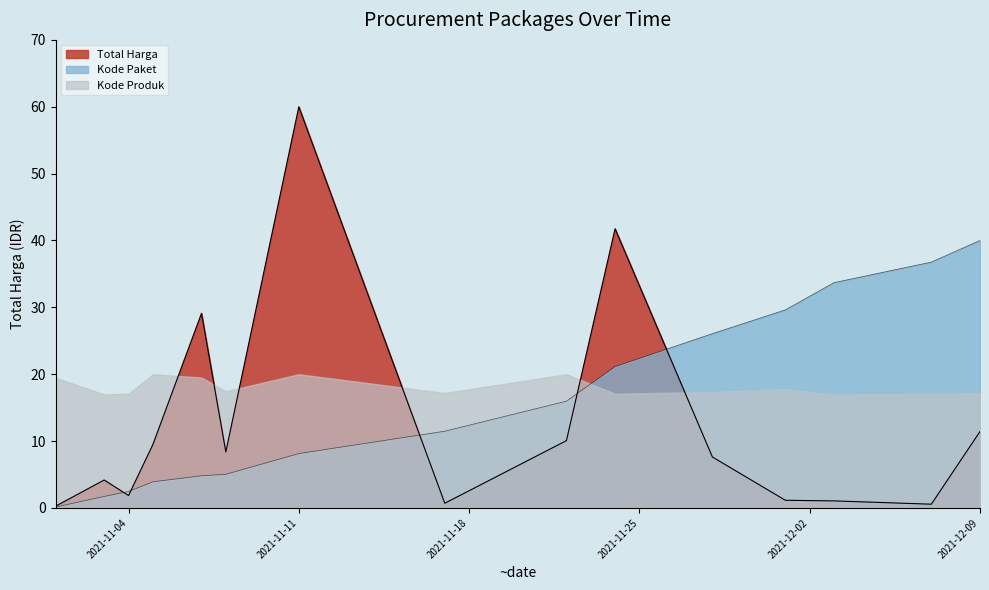

True or false: Total Harga (M) has more than 2 interior local peaks.

True